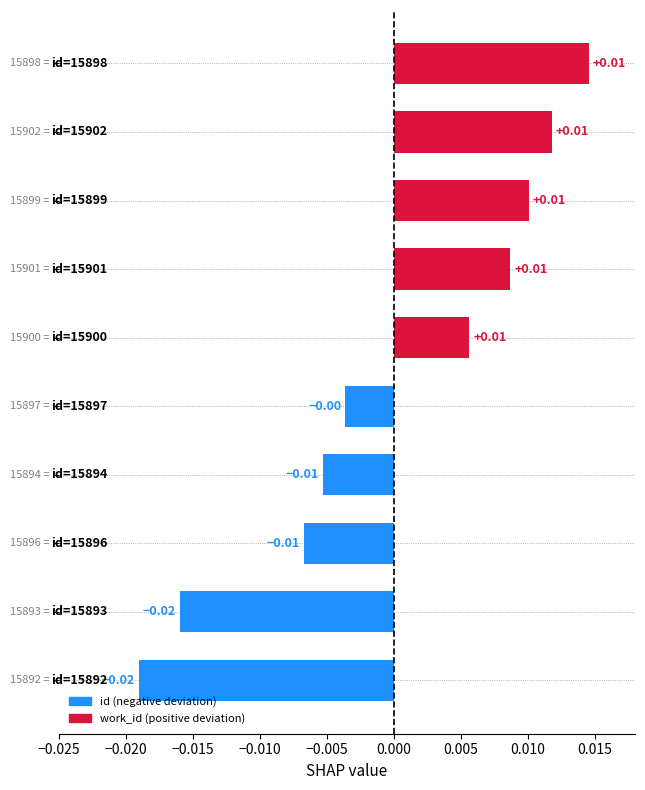

How many values are below 0?

5